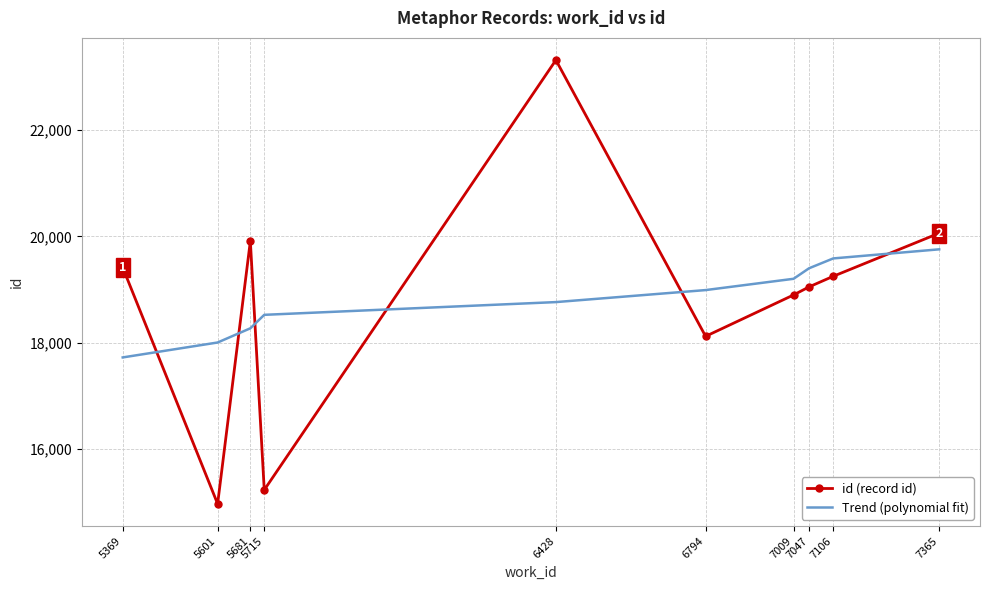

What is the difference between the highest and lowest values at 7009?

303.7